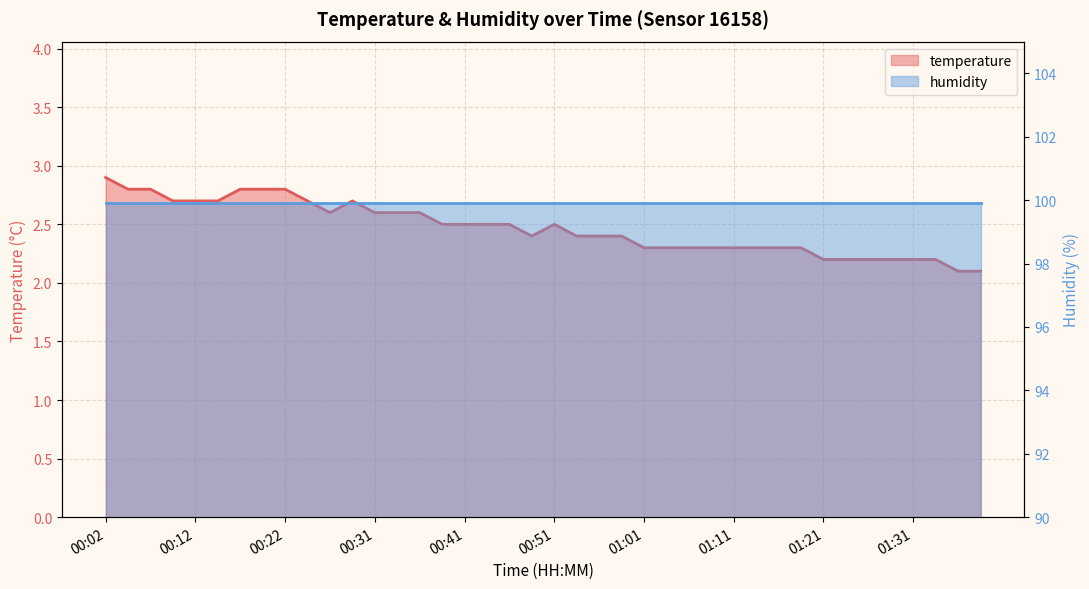

List the labels in order of value, largest first.

00:02, 00:04, 00:07, 00:17, 00:19, 00:22, 00:09, 00:12, 00:14, 00:24, 00:29, 00:26, 00:31, 00:34, 00:36, 00:39, 00:41, 00:44, 00:46, 00:51, 00:49, 00:54, 00:56, 00:59, 01:01, 01:04, 01:06, 01:09, 01:11, 01:14, 01:16, 01:19, 01:21, 01:24, 01:26, 01:29, 01:31, 01:33, 01:36, 01:38